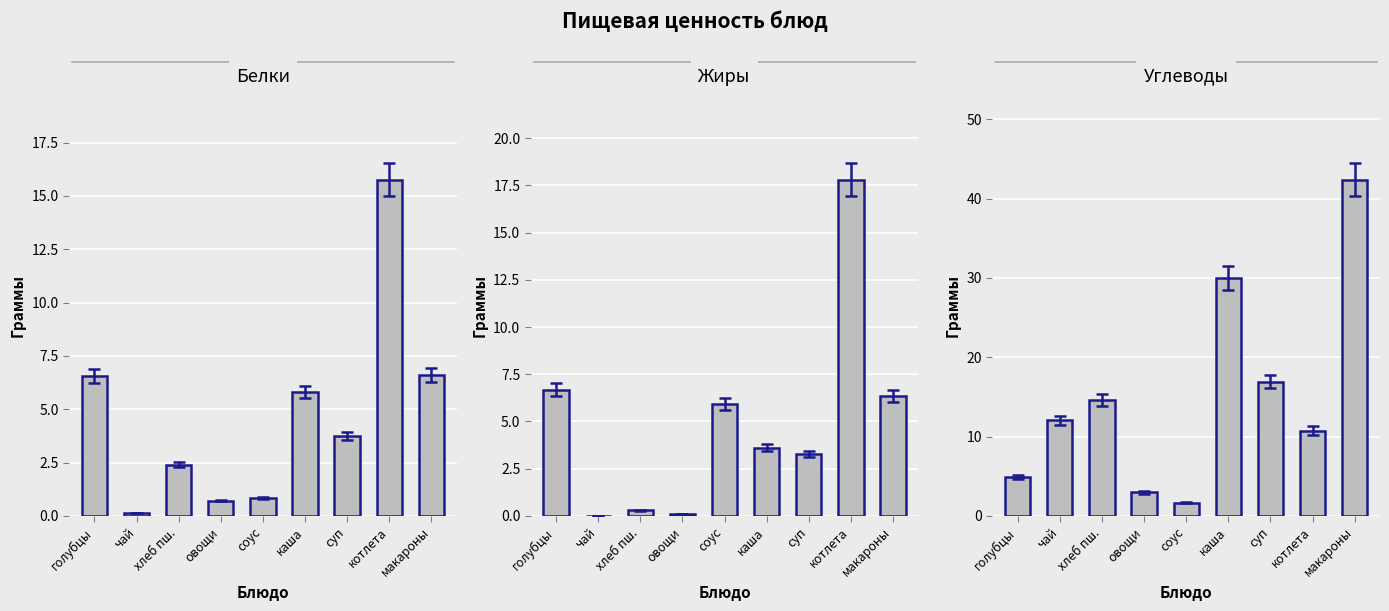

Reading left to right, list all the values displayed in this chart.

Белки: 6.6	0.1	2.4	0.7	0.8	5.8	3.8	15.8	6.6
Жиры: 6.7	0.0	0.3	0.1	5.9	3.6	3.3	17.8	6.3
Углеводы: 4.9	12.0	14.6	3.0	1.7	30.0	16.9	10.8	42.4